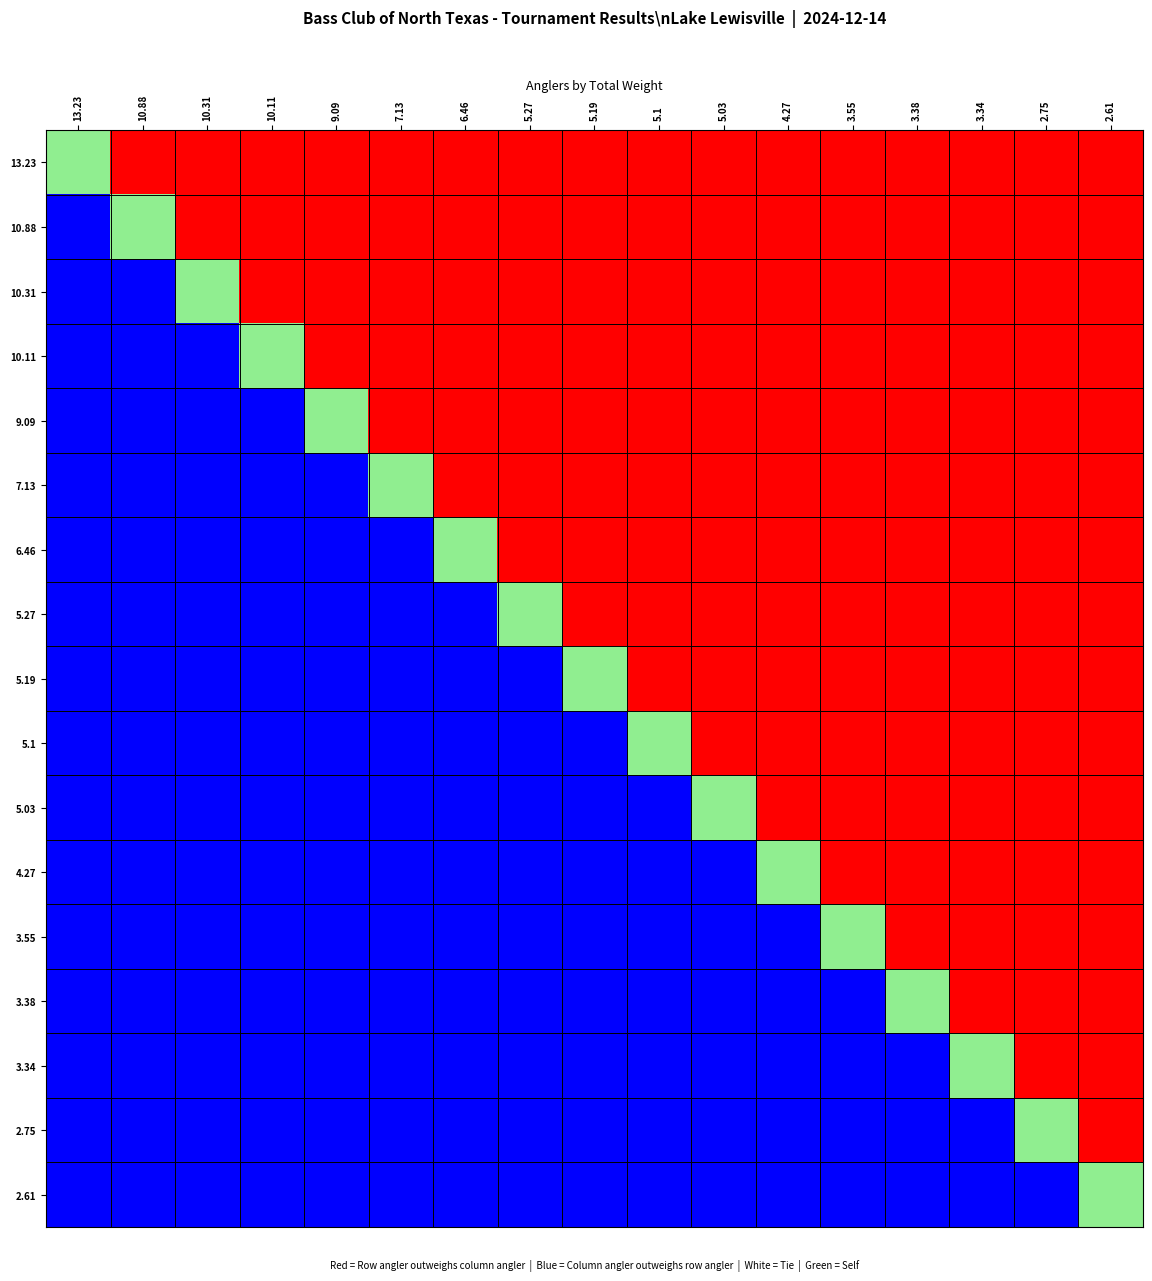

At 5.03, list the series in order from smallest to largest.

4.27, 3.55, 3.38, 3.34, 2.75, 2.61, 13.23, 10.88, 10.31, 10.11, 9.09, 7.13, 6.46, 5.27, 5.19, 5.1, 5.03